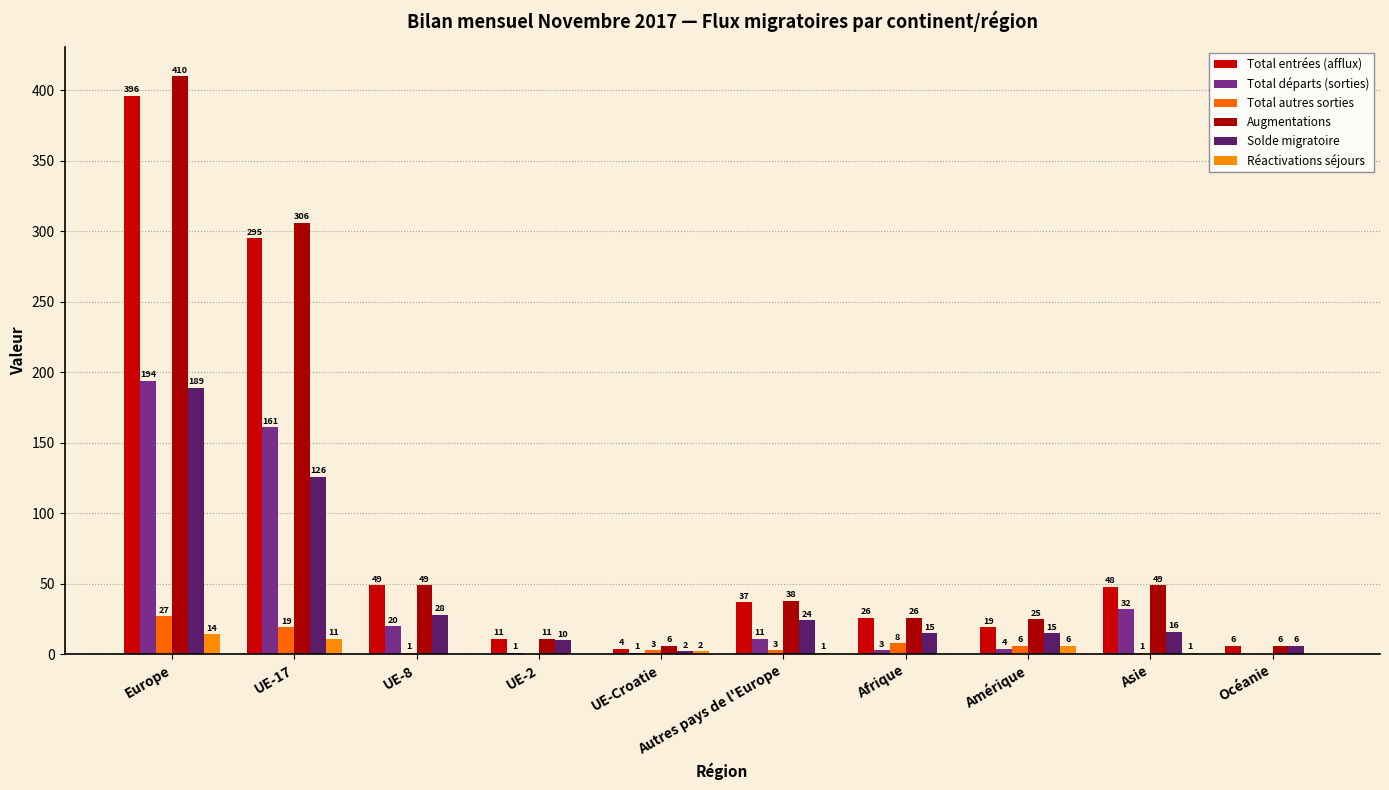

Which has a higher value, Europe or Amérique?

Europe